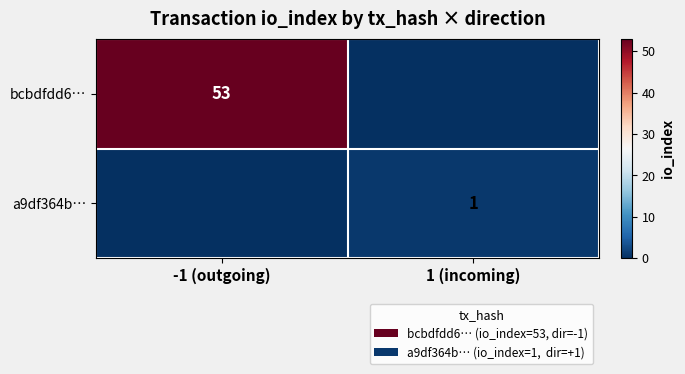

Which label corresponds to the smallest value in the chart?

1 (incoming)